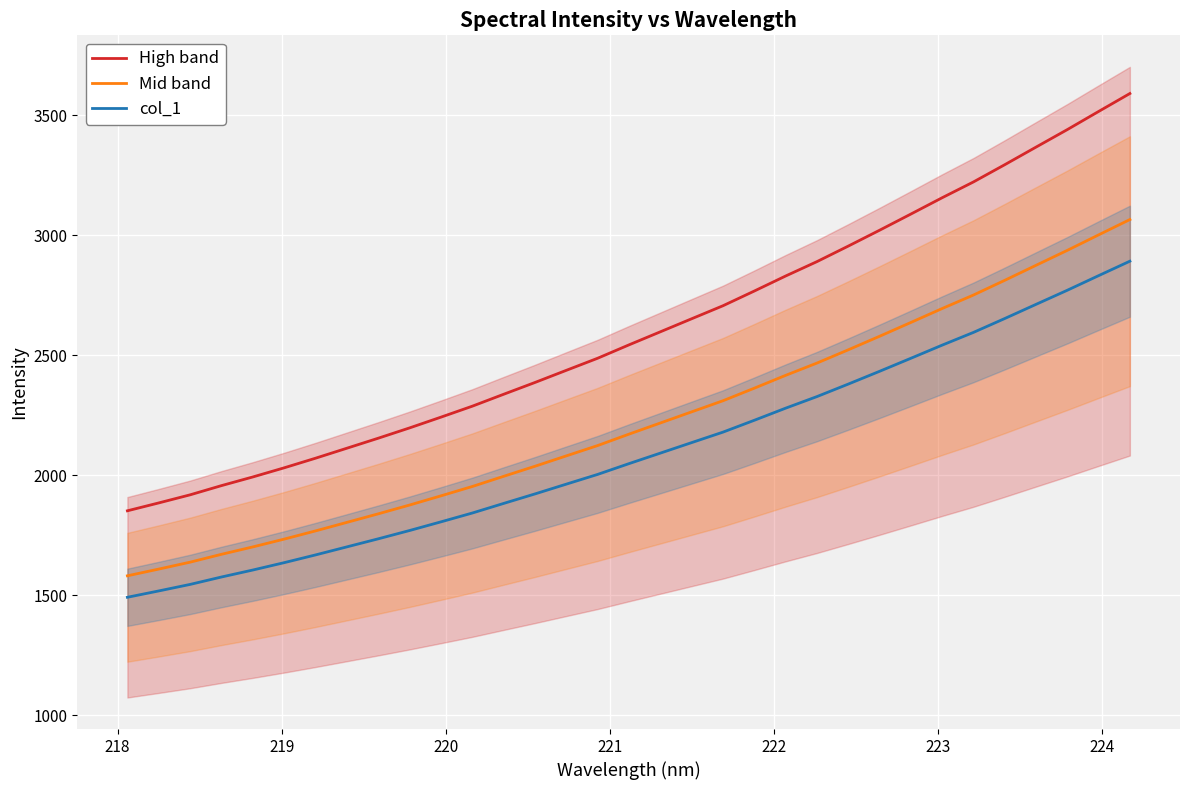

What is the highest value of the col_1 series?

2891.5